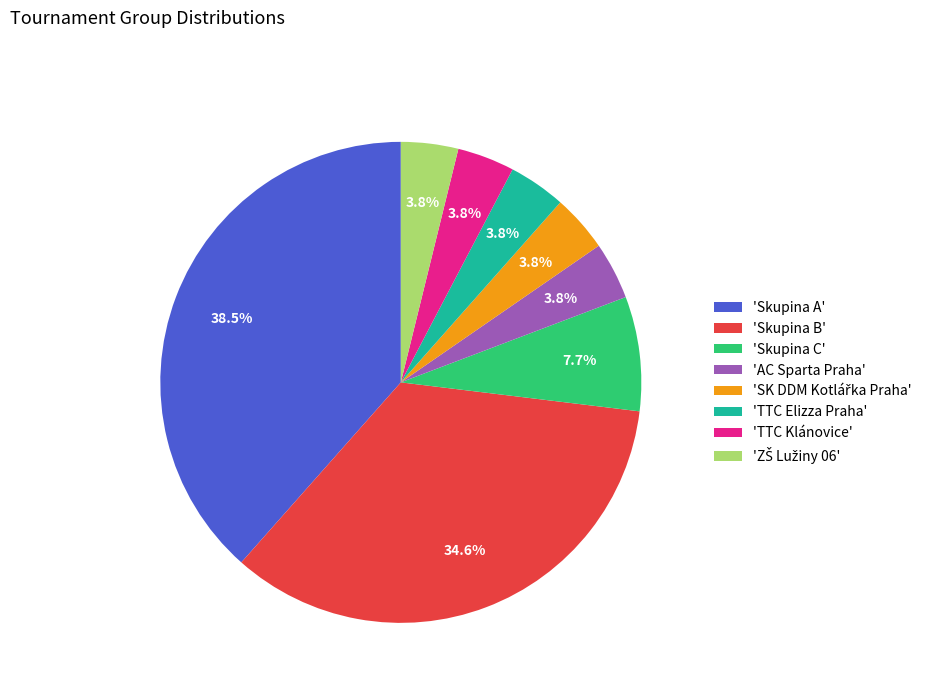

Between 'Skupina A' and 'Skupina B', which is larger?

'Skupina A'